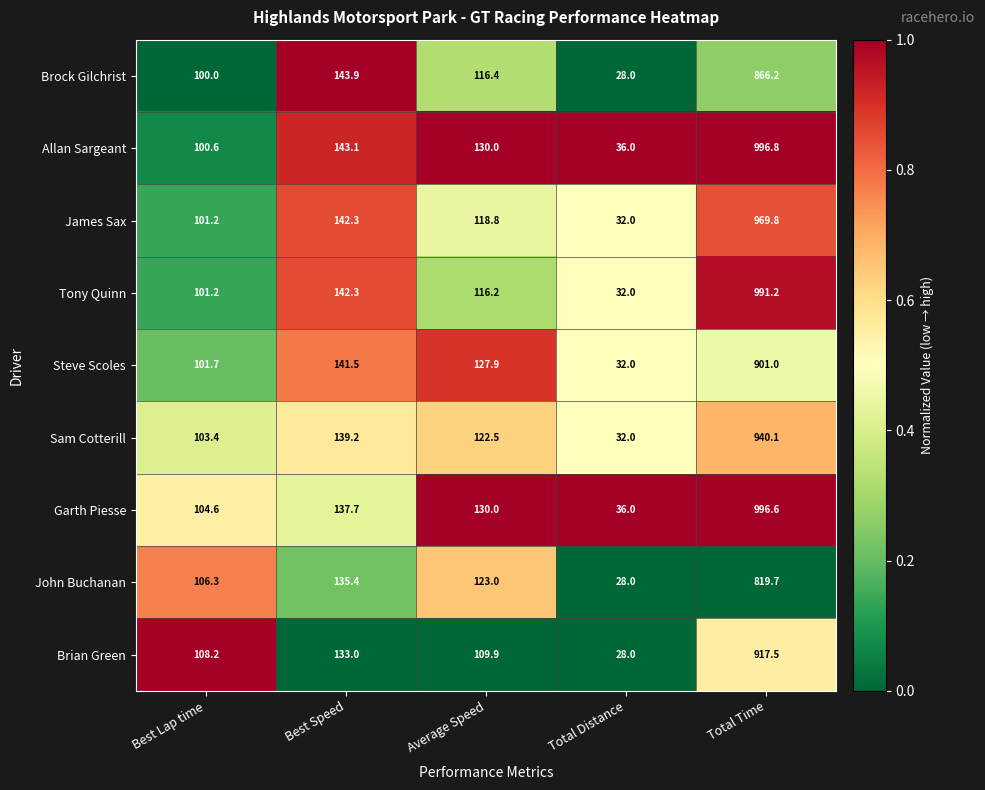

Read the Brock Gilchrist value at Total Distance.

28.0